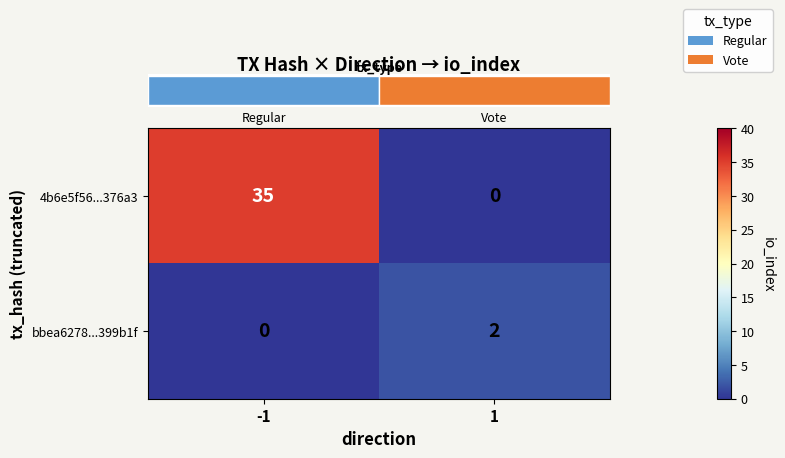

At which category is the sum across all series the highest?

-1